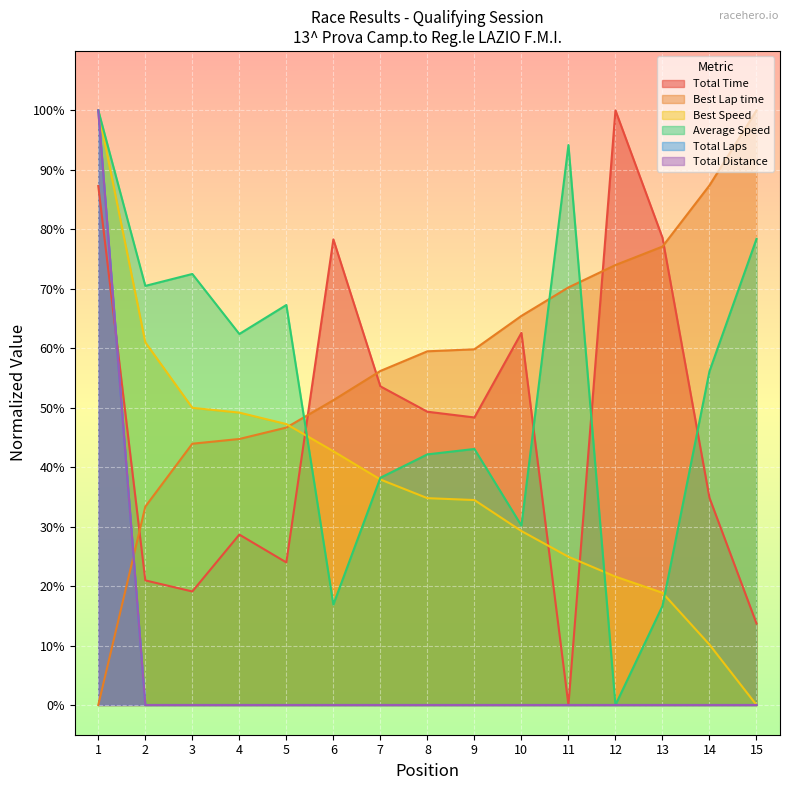

Is the value of Total Distance at 12 greater than the value of Best Speed at 15?

No